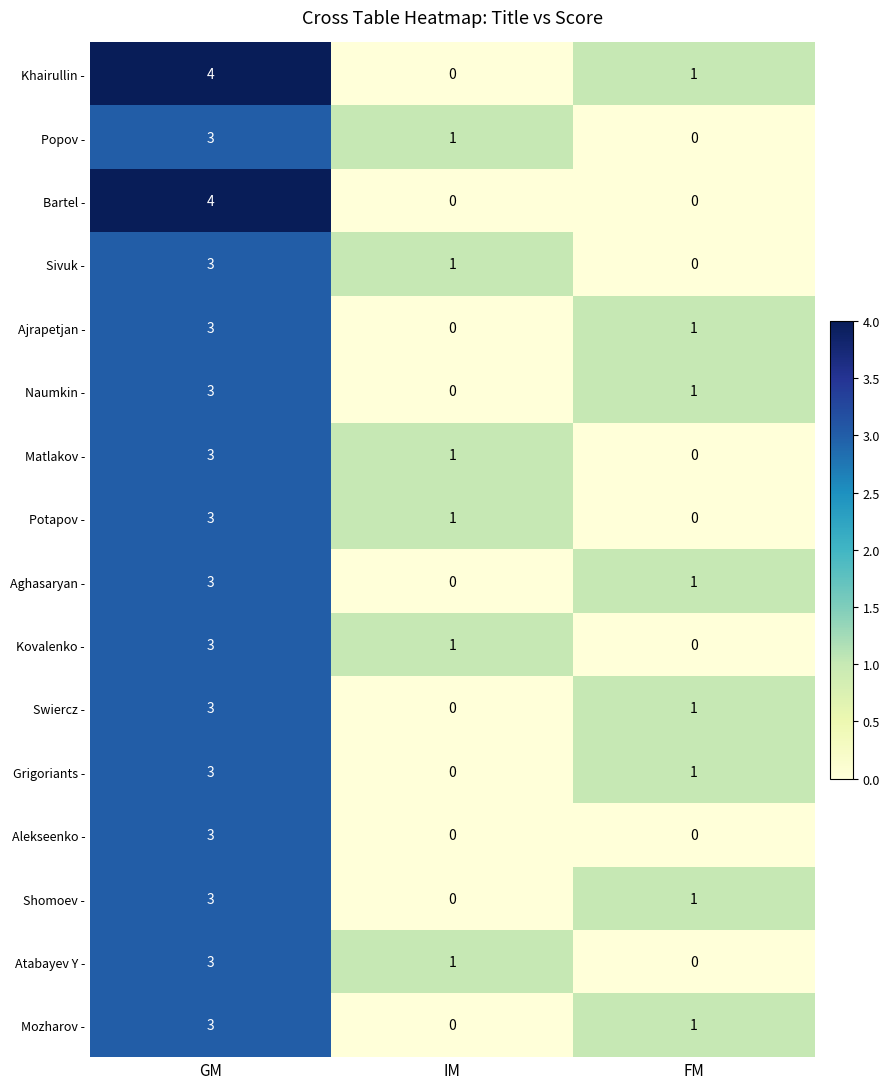

What is the difference between the maximum and minimum values in the Ajrapetjan - series?

3